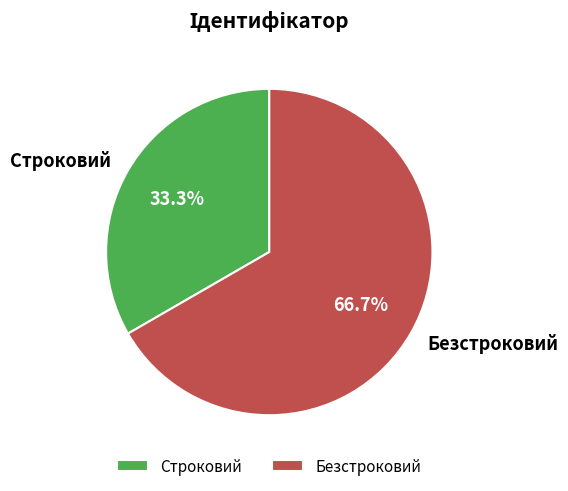

Does any single category account for the majority?

Yes